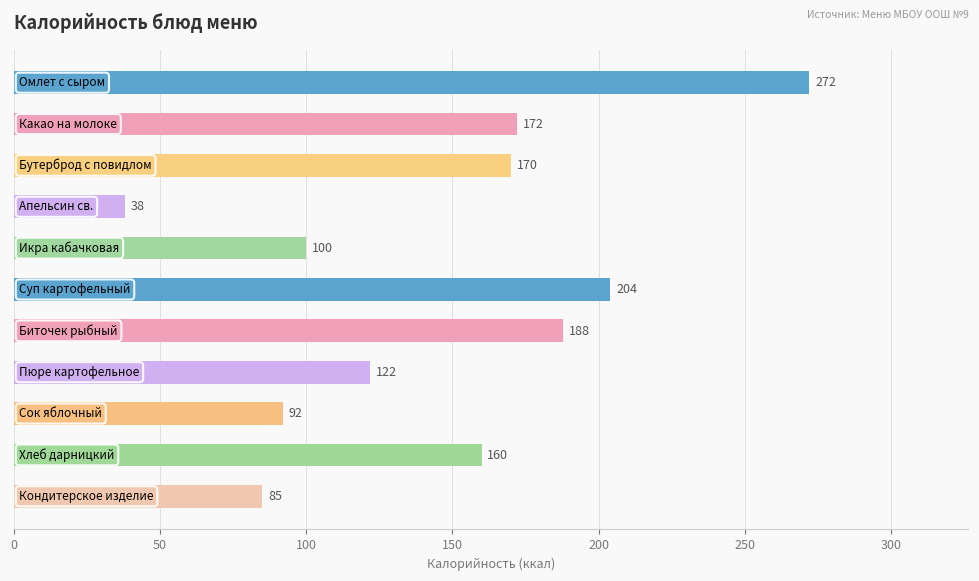

Reading bottom to top, what are all the values shown in this chart?

85	160	92	122	188	204	100	38	170	172	272